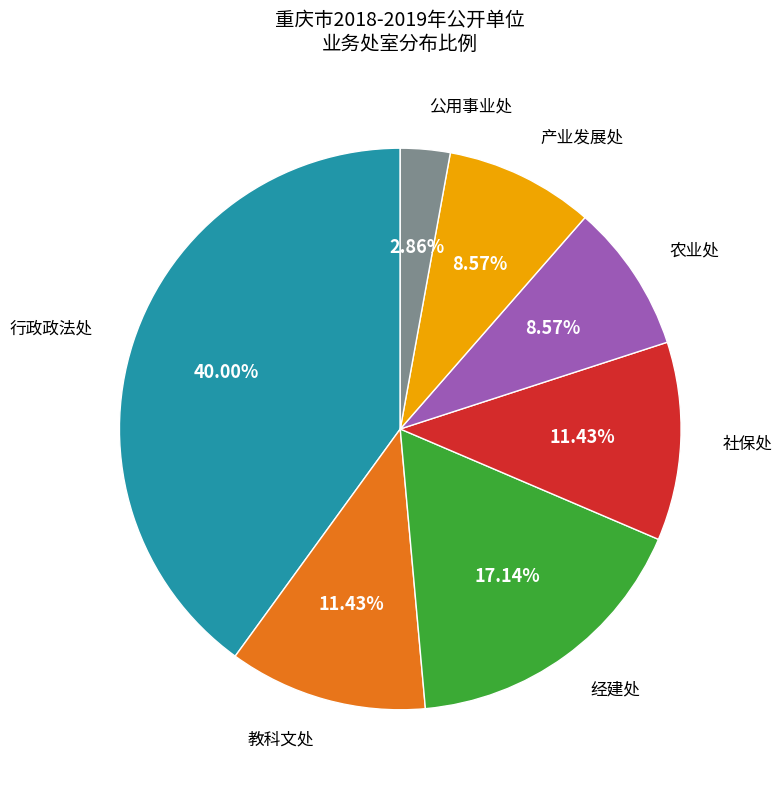

Is there a majority slice in this chart?

No